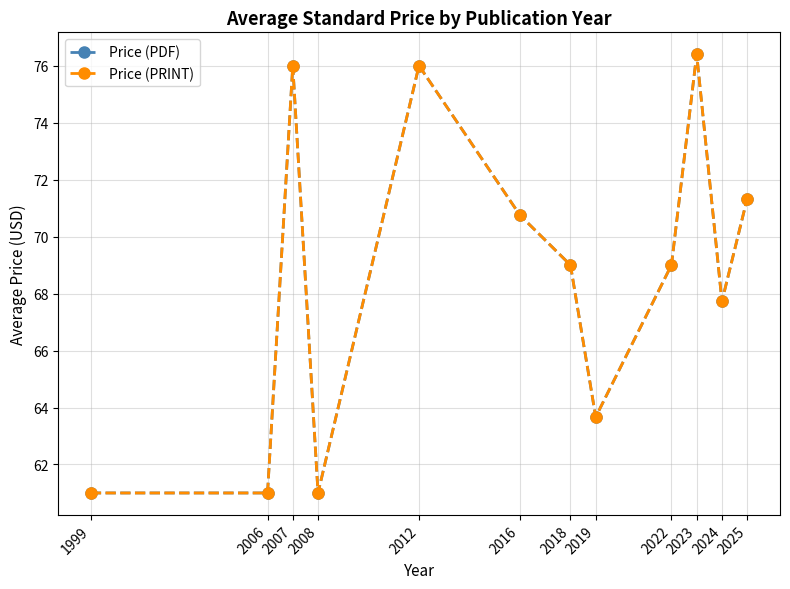

Does the chart have visible grid lines?

Yes